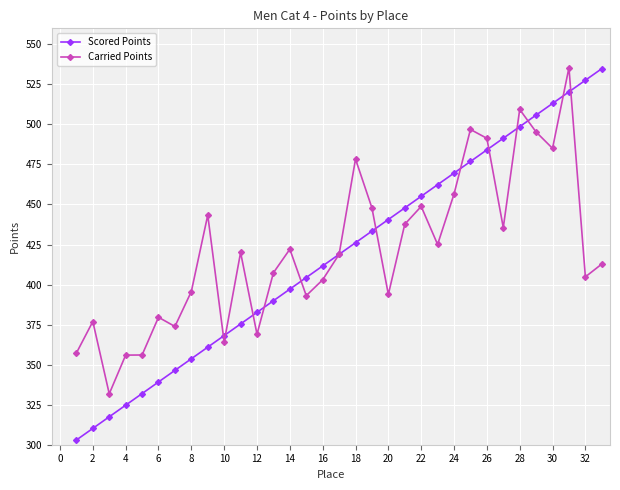

Which series has the largest range (max minus min)?

Scored Points